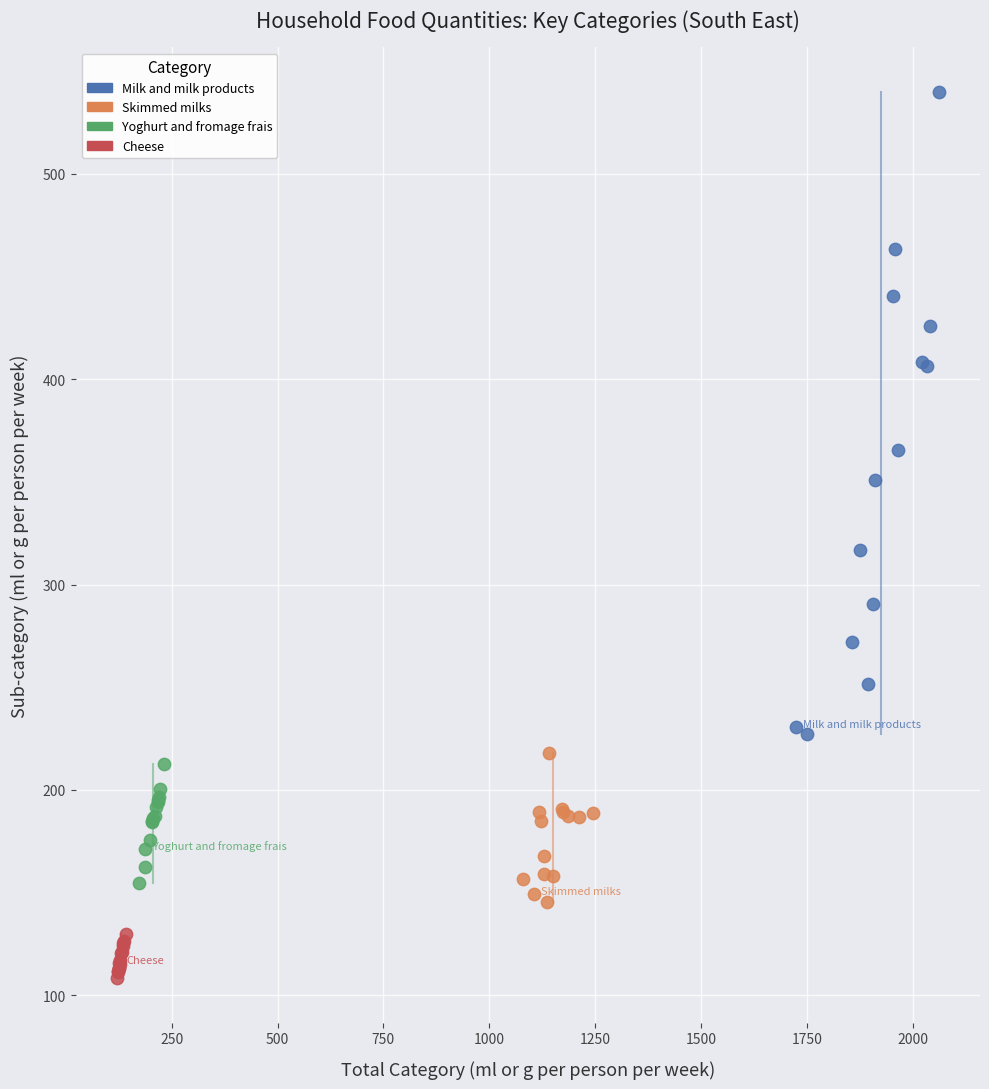

Which series contains the lowest Y value?

Cheese